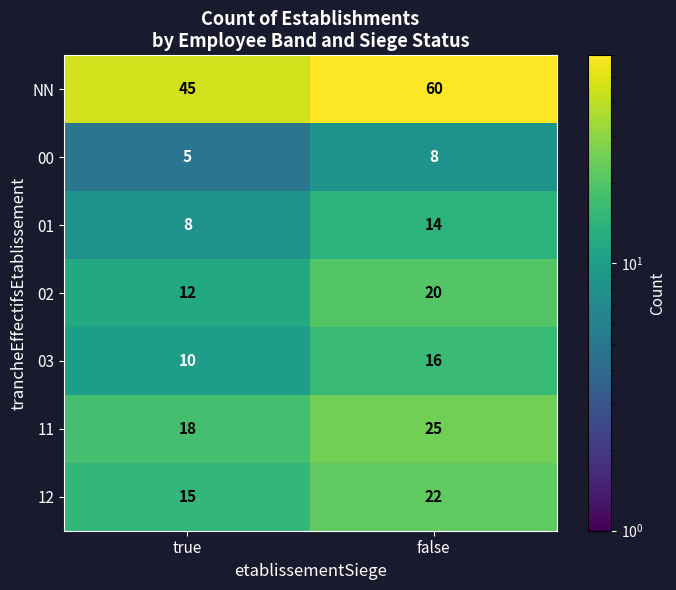

What is the minimum value shown in the chart?

5